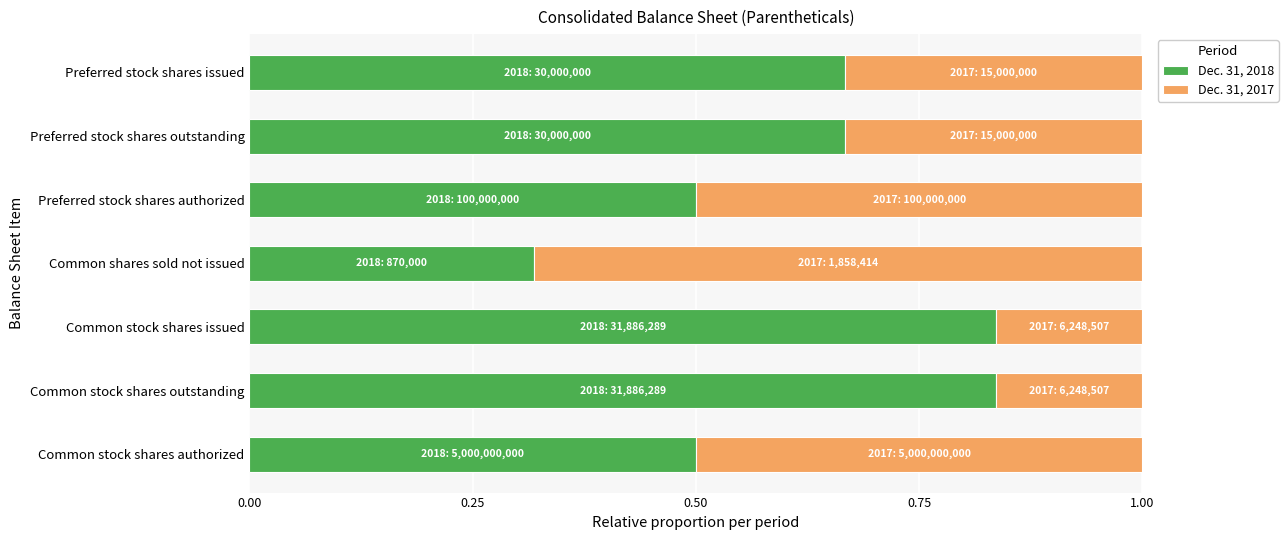

What is the difference between the Dec. 31, 2018 values at Common stock shares outstanding and Common shares sold not issued?

0.5